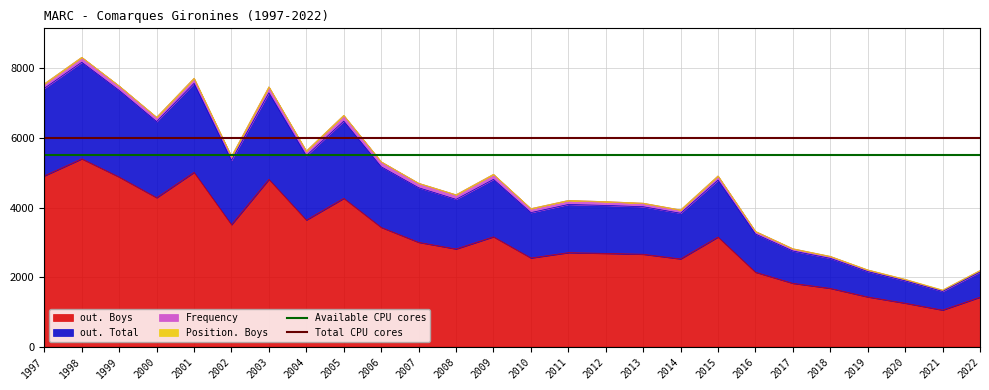

At which label does out. Boys reach its minimum?

2021